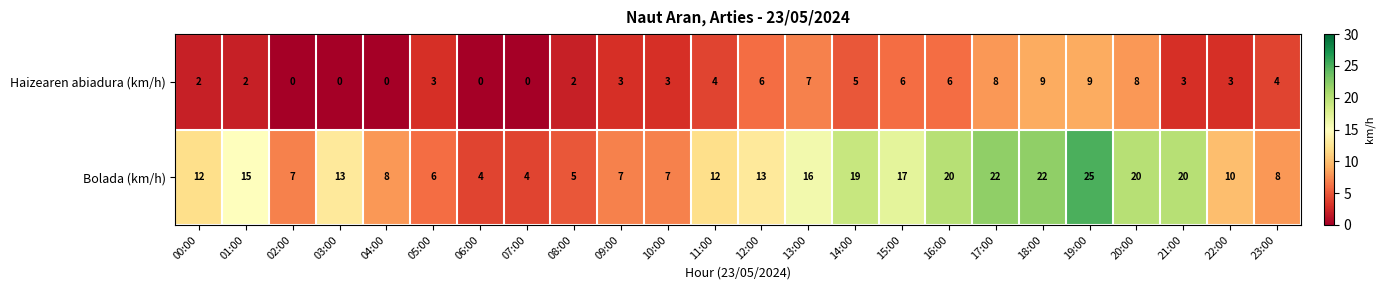

At how many categories does at least one series exceed 11?

14